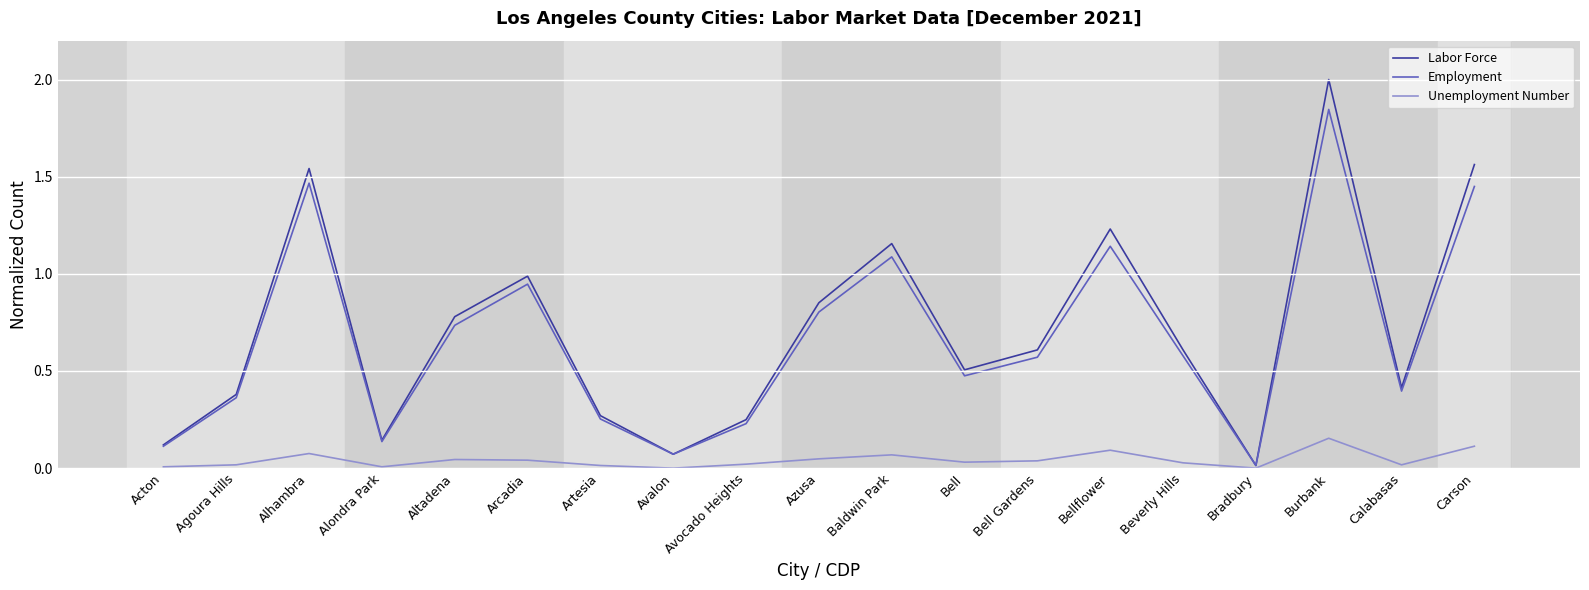

At which category is the sum across all series the highest?

Burbank